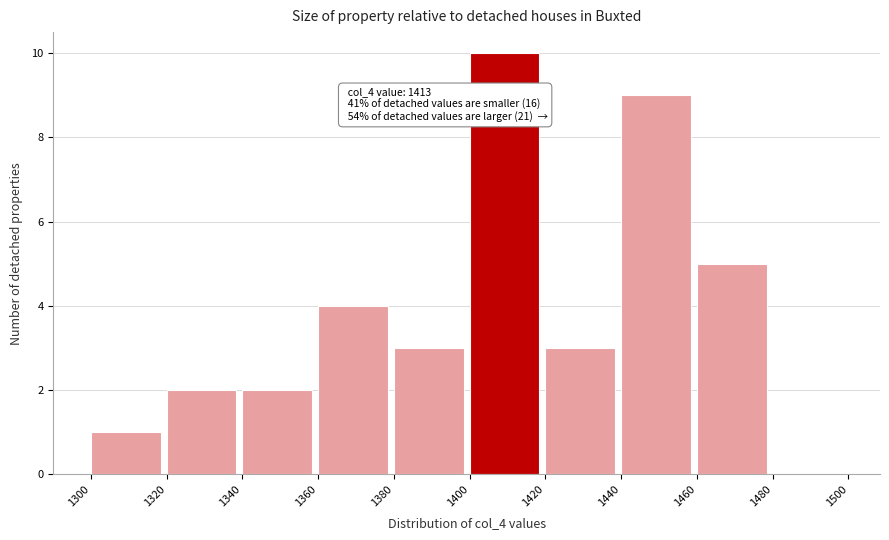

Over which range of the x-axis is the bar tallest?

1400 to 1420